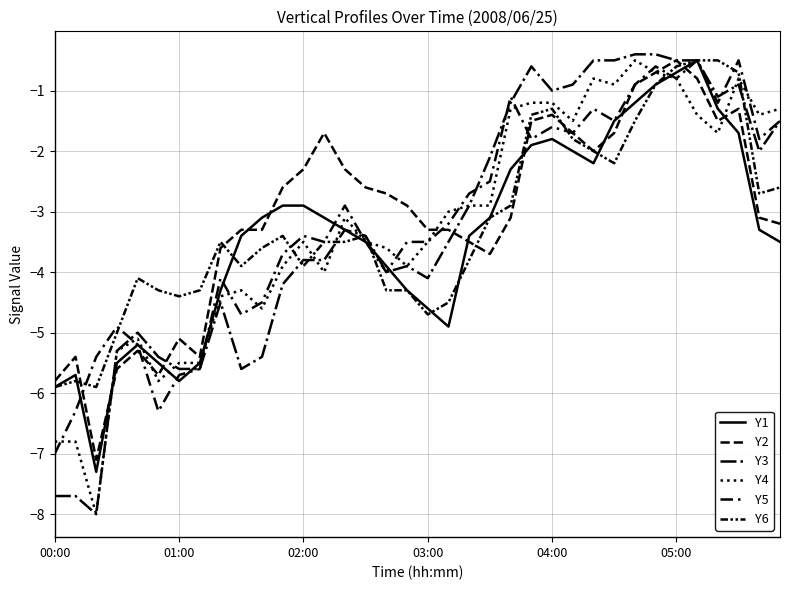

Does the chart have visible grid lines?

Yes